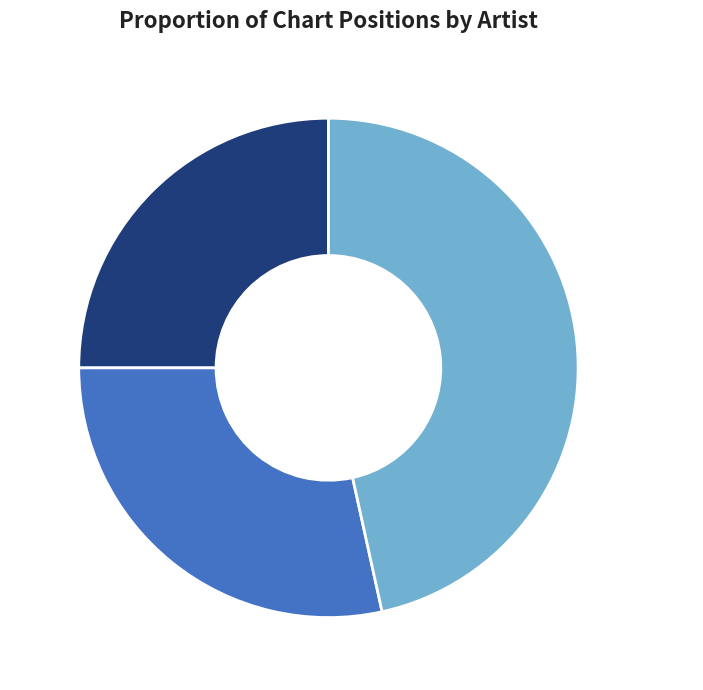

Which slice is the largest?

Matt Stell